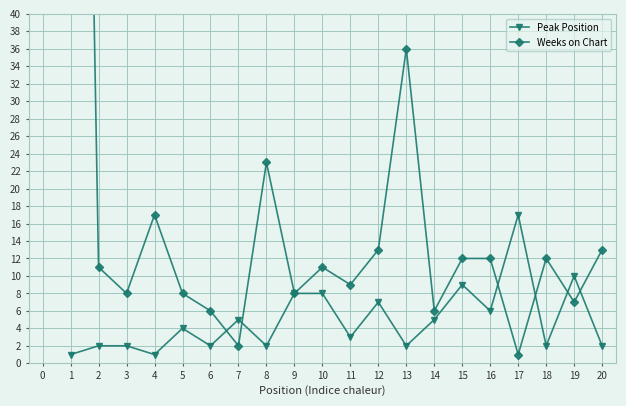

How many interior local valleys does the Peak Position series have?

7